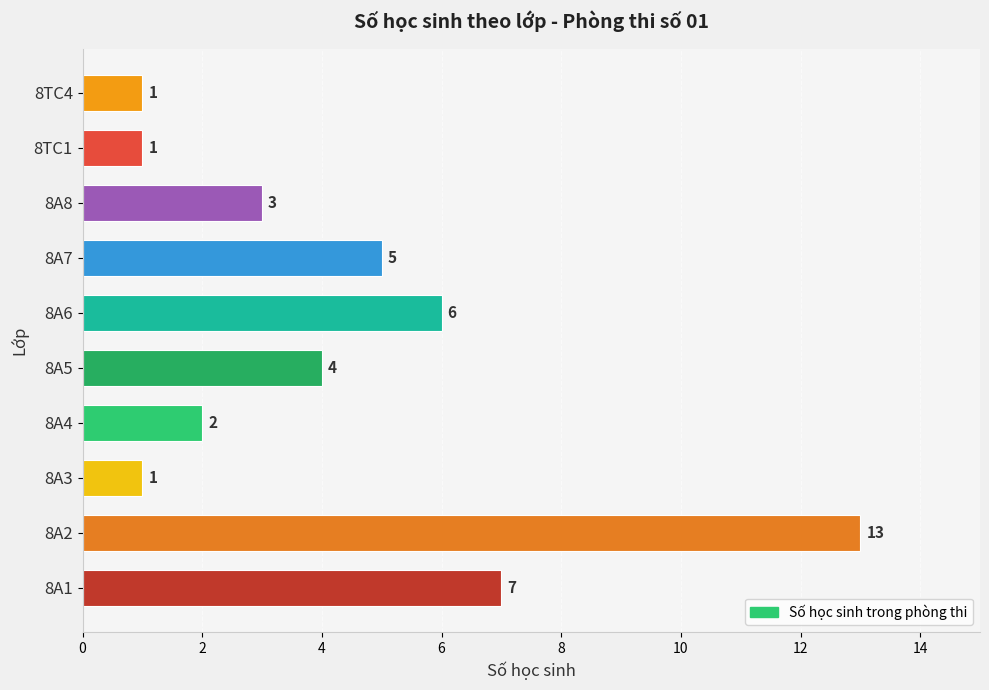

What is the greatest value displayed?

13